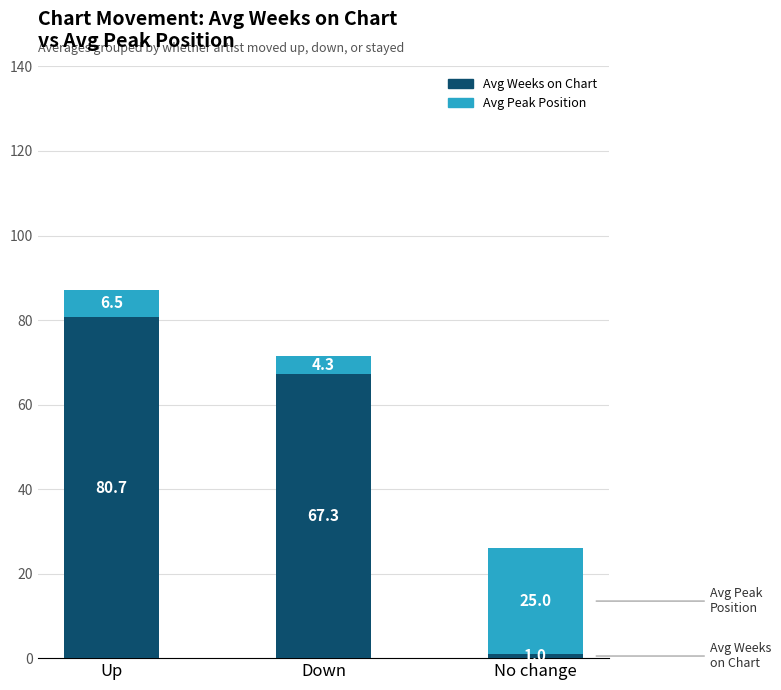

What is the total value across all series at No change?

26.0